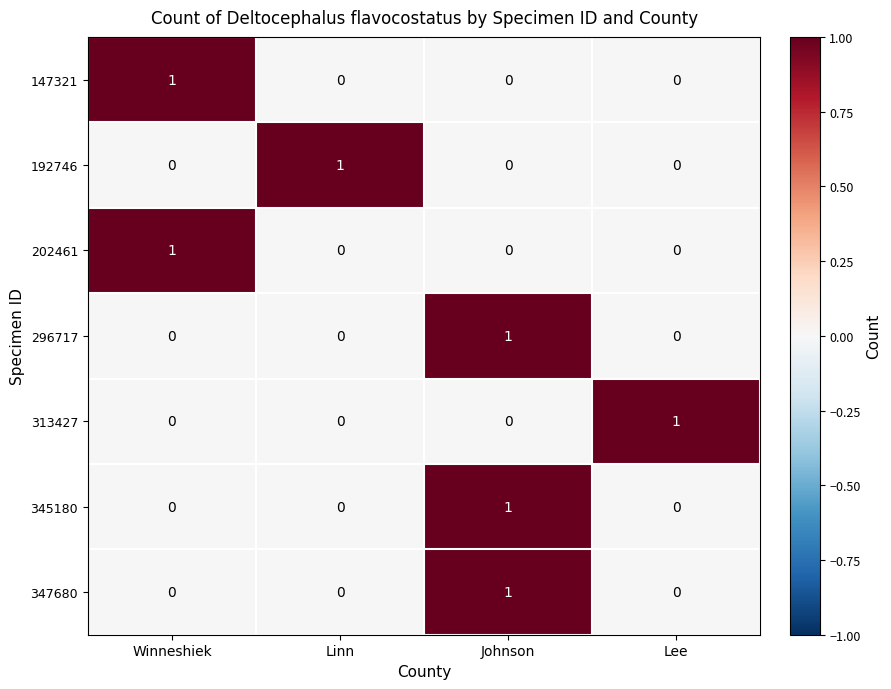

At how many categories does at least one series exceed 0?

4